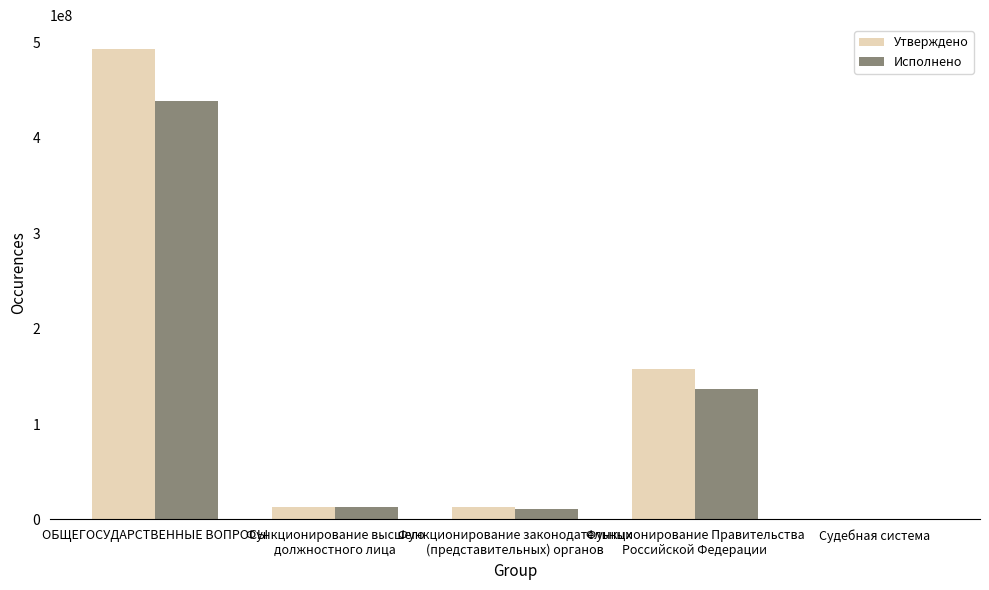

Is the value of Исполнено at Функционирование Правительства
Российской Федерации greater than the value of Утверждено at Функционирование высшего
должностного лица?

Yes